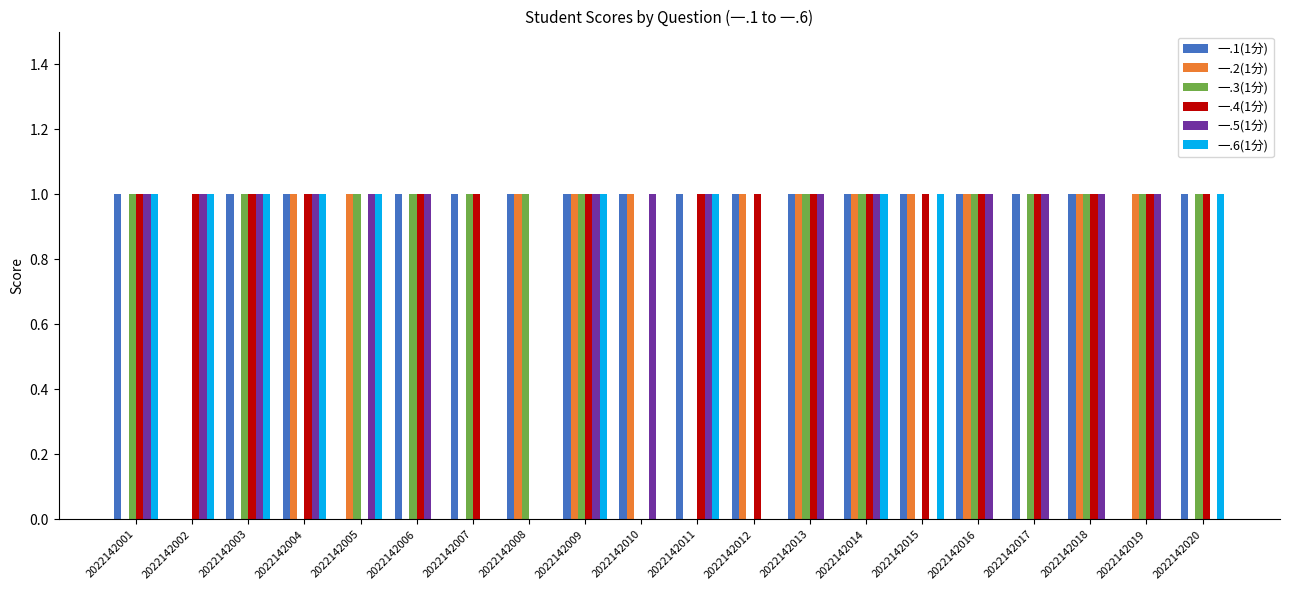

How many categories are shown in the chart?

20